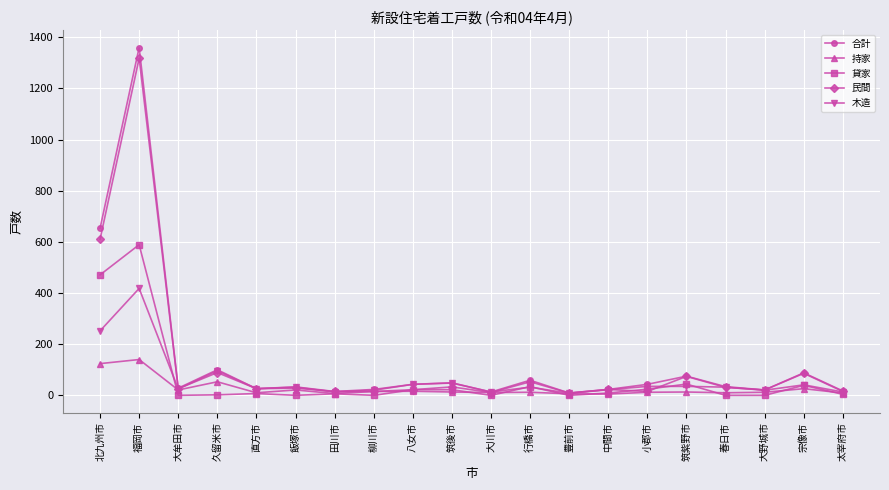

What is the label of the 11th point from the left?

大川市